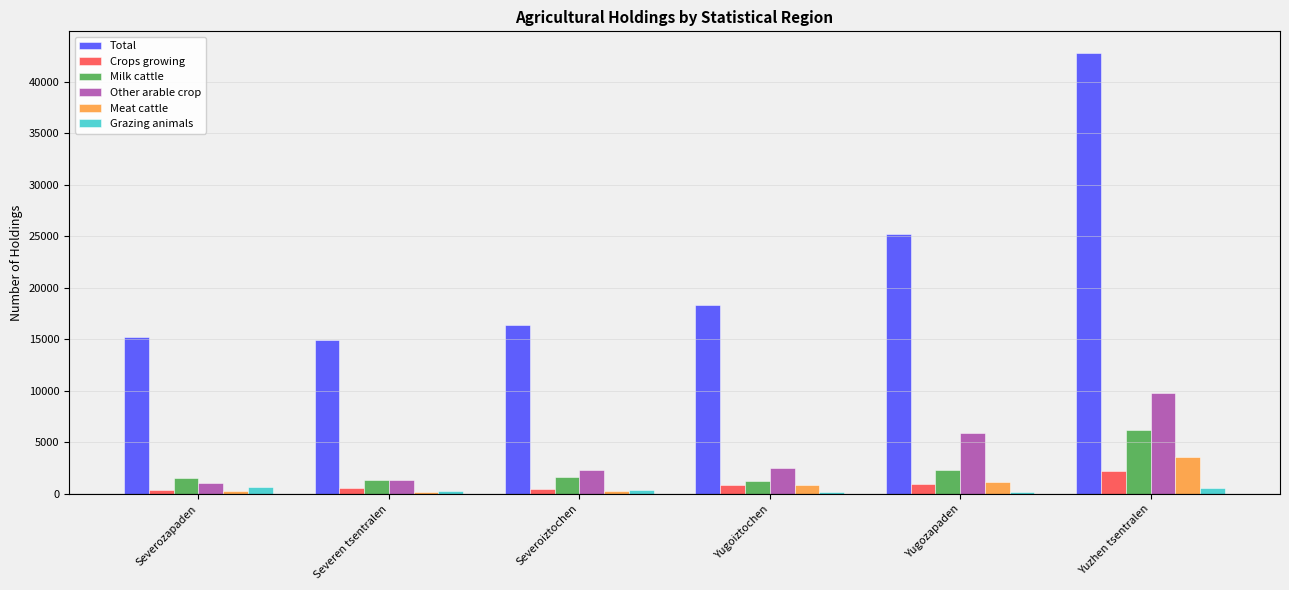

At which category does the chart reach its peak across all series?

Yuzhen tsentralen